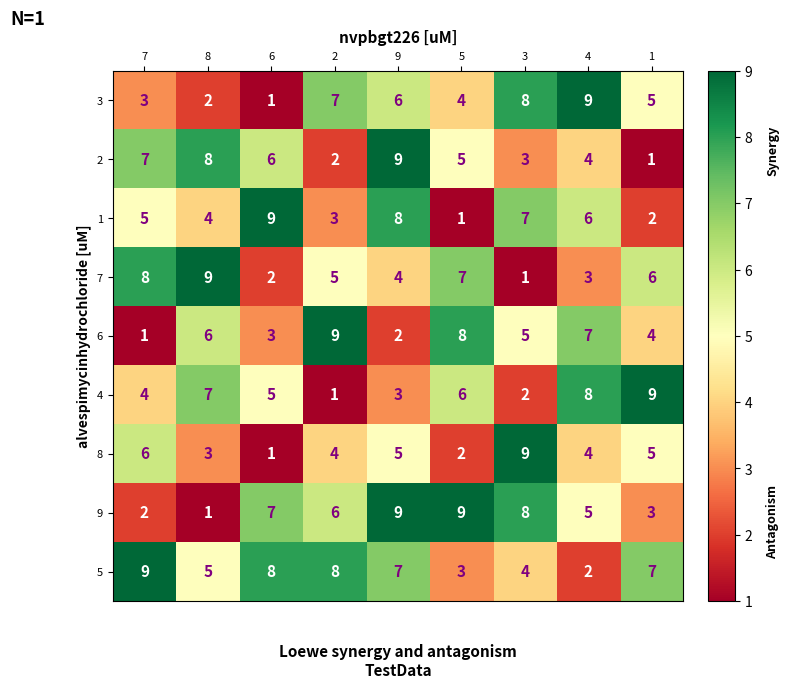

What is the difference between the maximum and minimum values in the 8 series?

8